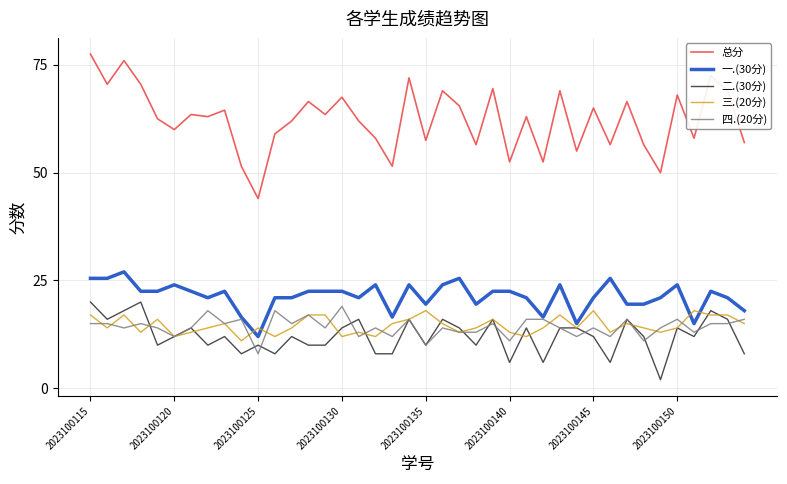

Which series has the largest total across all categories?

总分